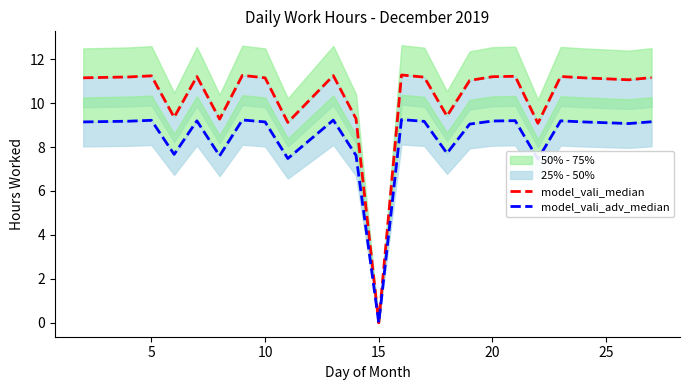

True or false: model_vali_adv_median has a value of 9.2 at 20.

True